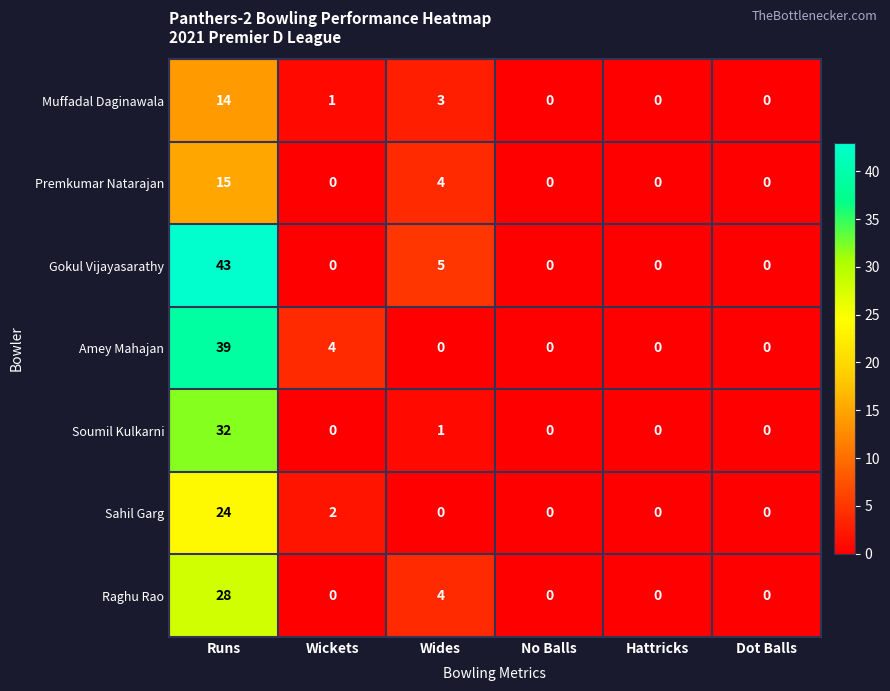

Count the Raghu Rao values in the range 0 to 4.

5